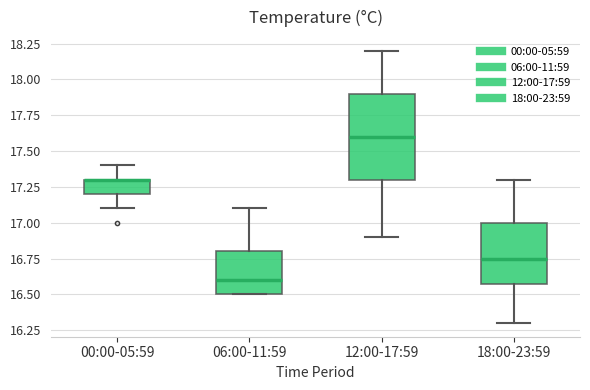

Comparing the boxes themselves (not the whiskers), which one is the tallest?

12:00-17:59